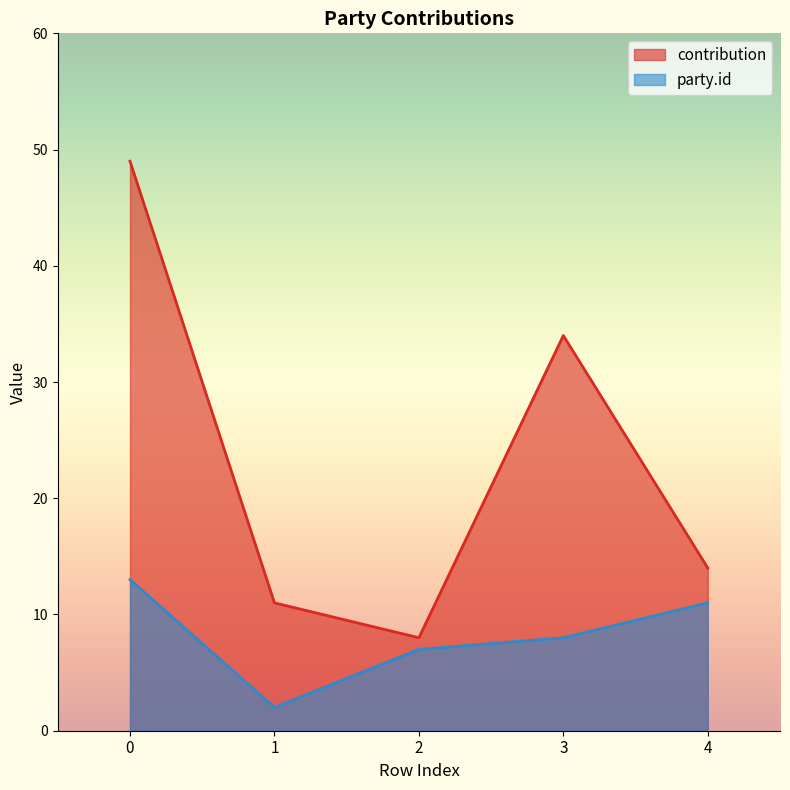

How many data points does each series have?

5